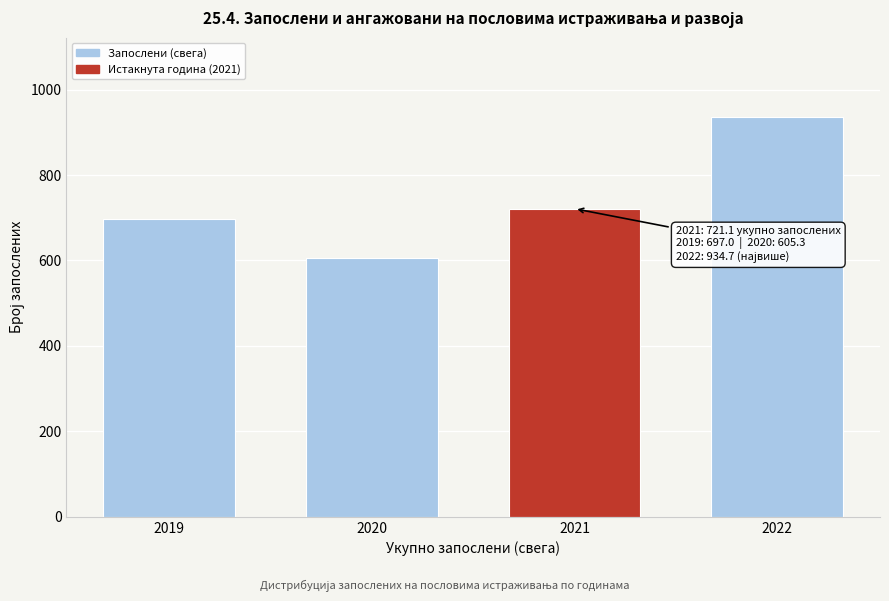

Reading left to right, transcribe all the data shown in this chart.

2019=697.0	2020=605.3	2021=721.1	2022=934.7